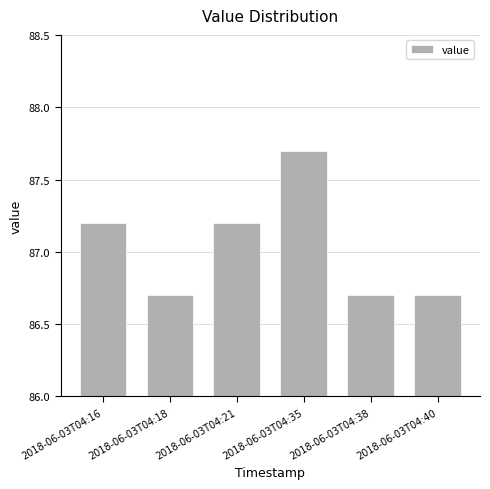

Reading left to right, transcribe all the data shown in this chart.

87.2	86.7	87.2	87.7	86.7	86.7